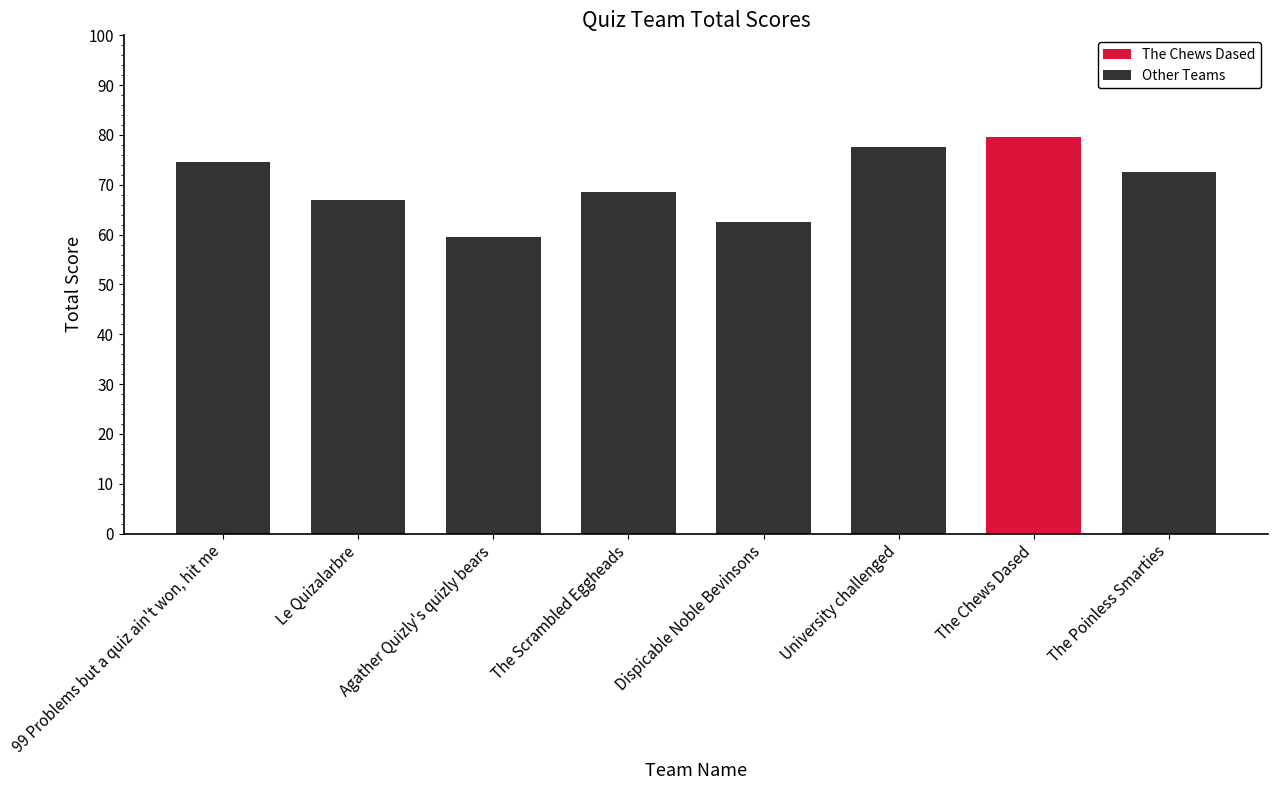

Rank the categories by value from lowest to highest.

Agather Quizly's quizly bears, Dispicable Noble Bevinsons, Le Quizalarbre, The Scrambled Eggheads, The Poinless Smarties, 99 Problems but a quiz ain't won, hit me, University challenged, The Chews Dased